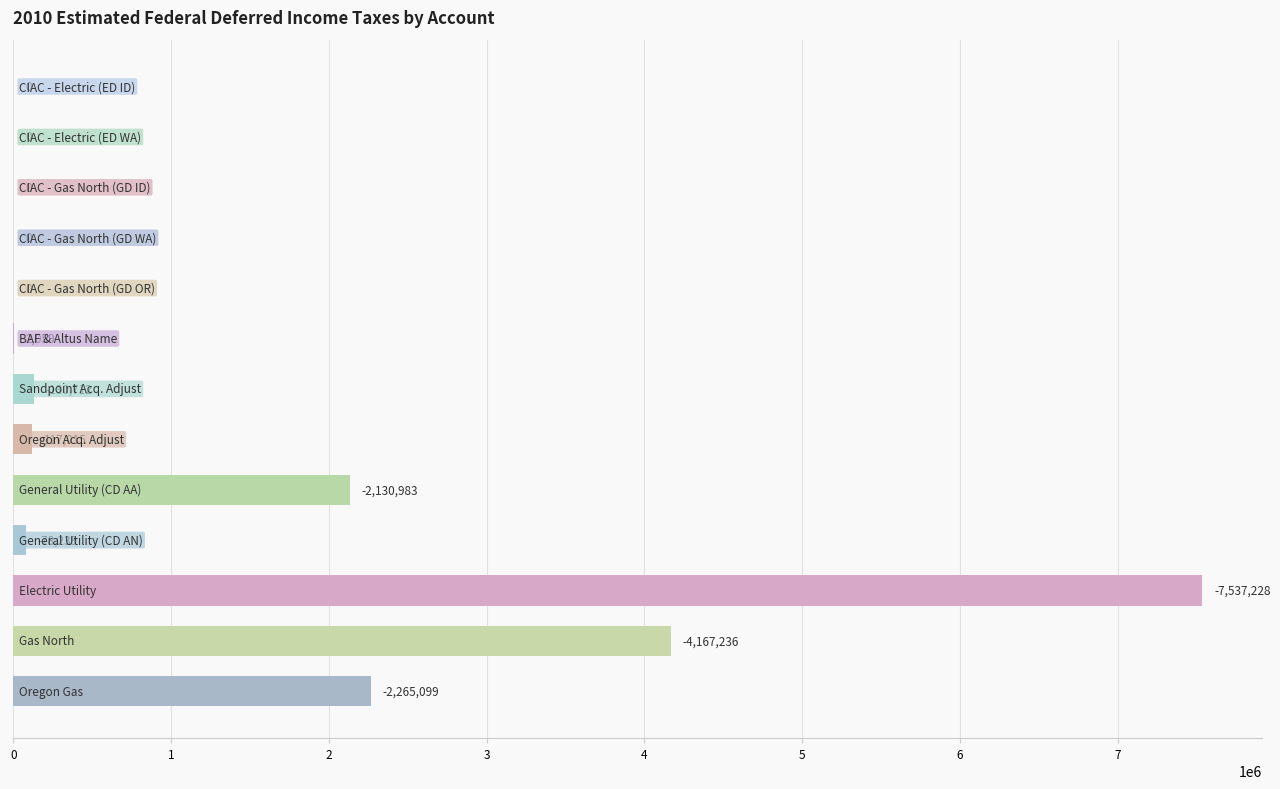

What is the sum of all values?

16428571